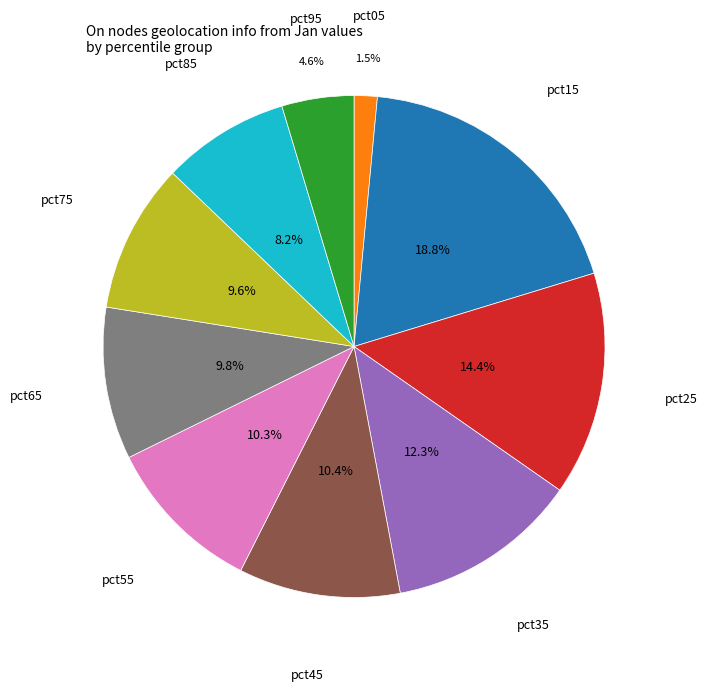

Is there any slice that represents more than half of the pie?

No